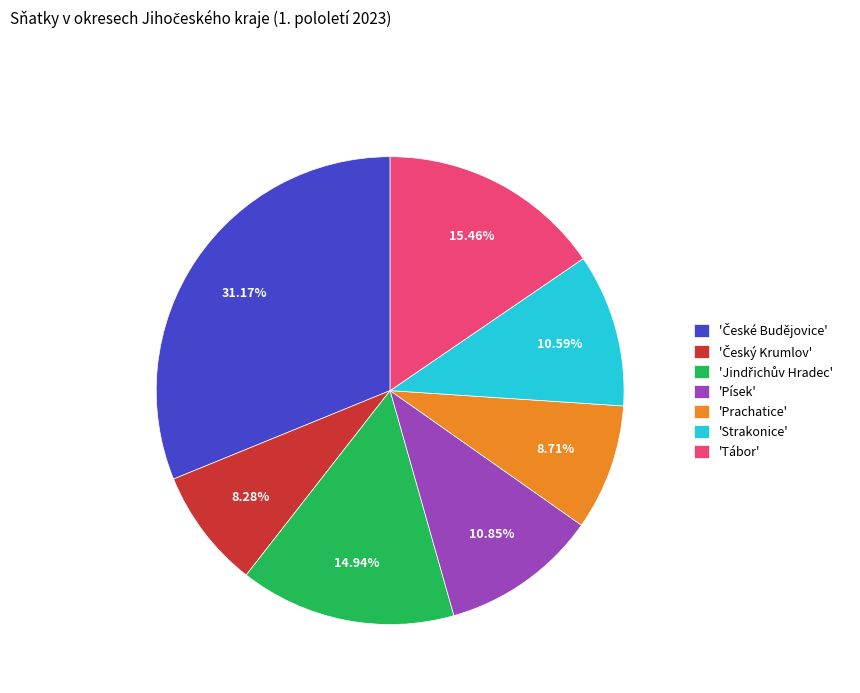

Between 'Strakonice' and 'Tábor', which is larger?

'Tábor'